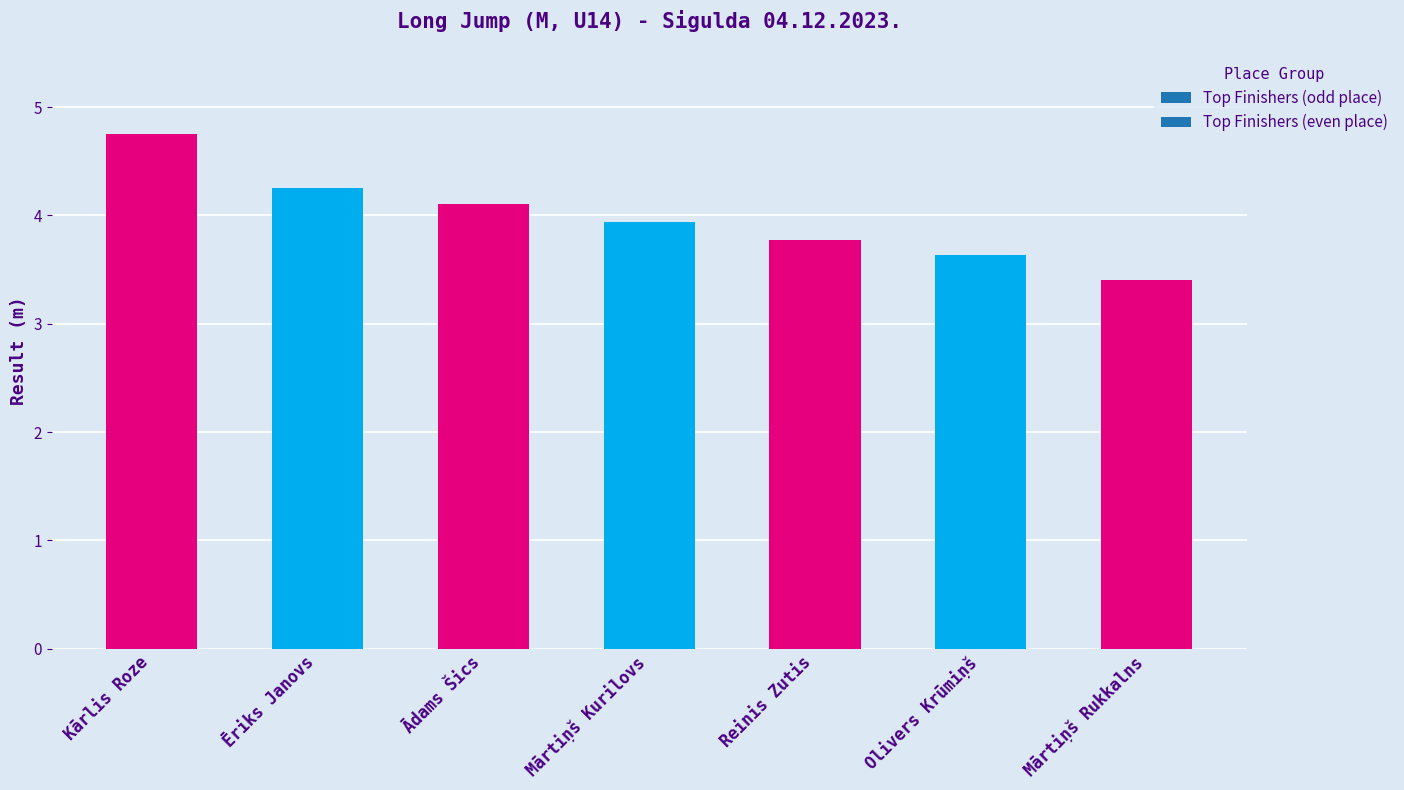

What is the average value?

4.0